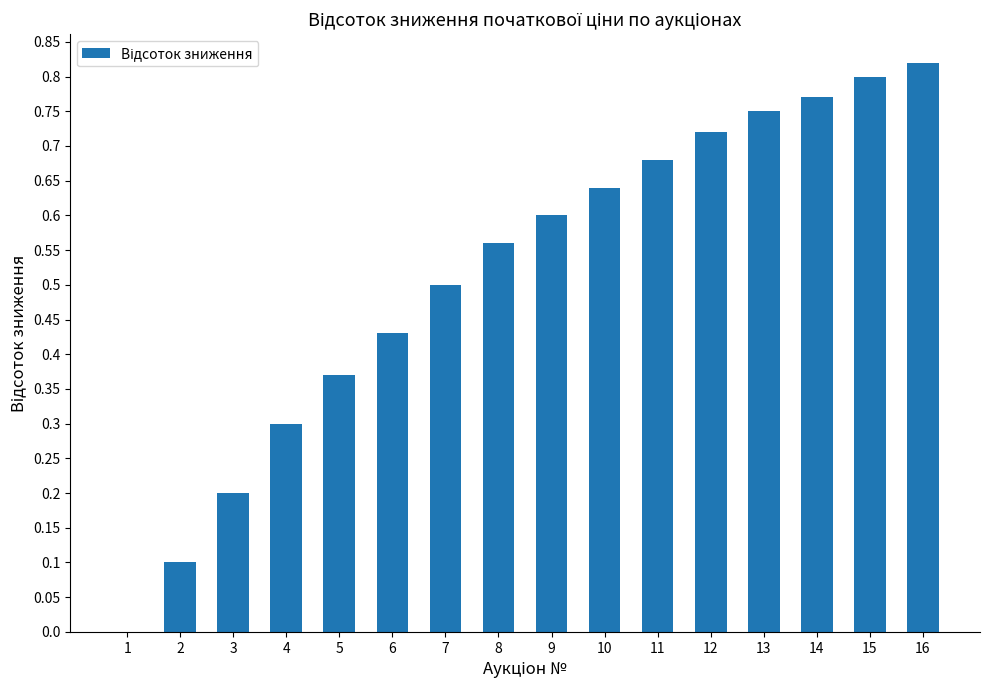

How many values are above zero?

15